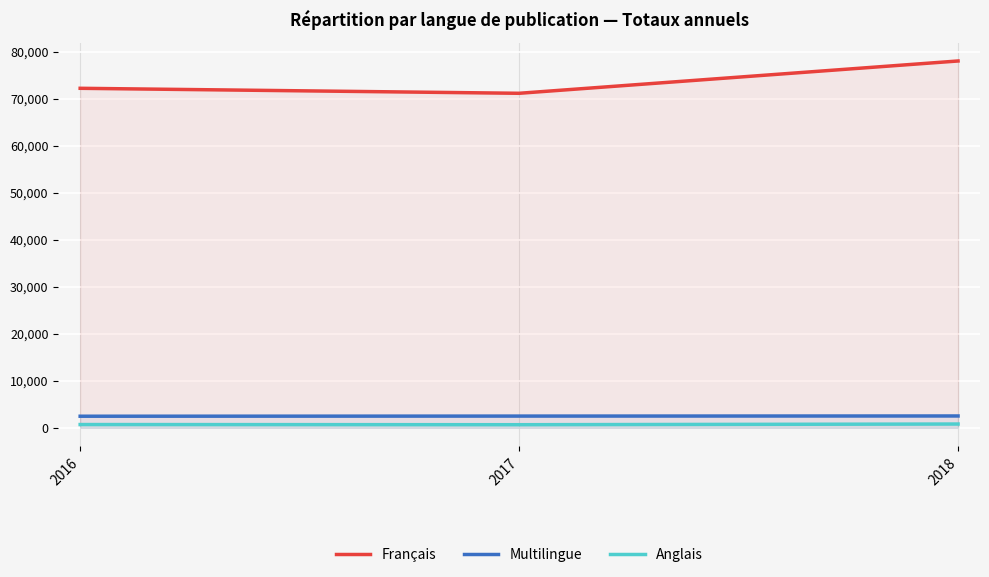

What are all the series names shown in the legend?

Français, Multilingue, Anglais